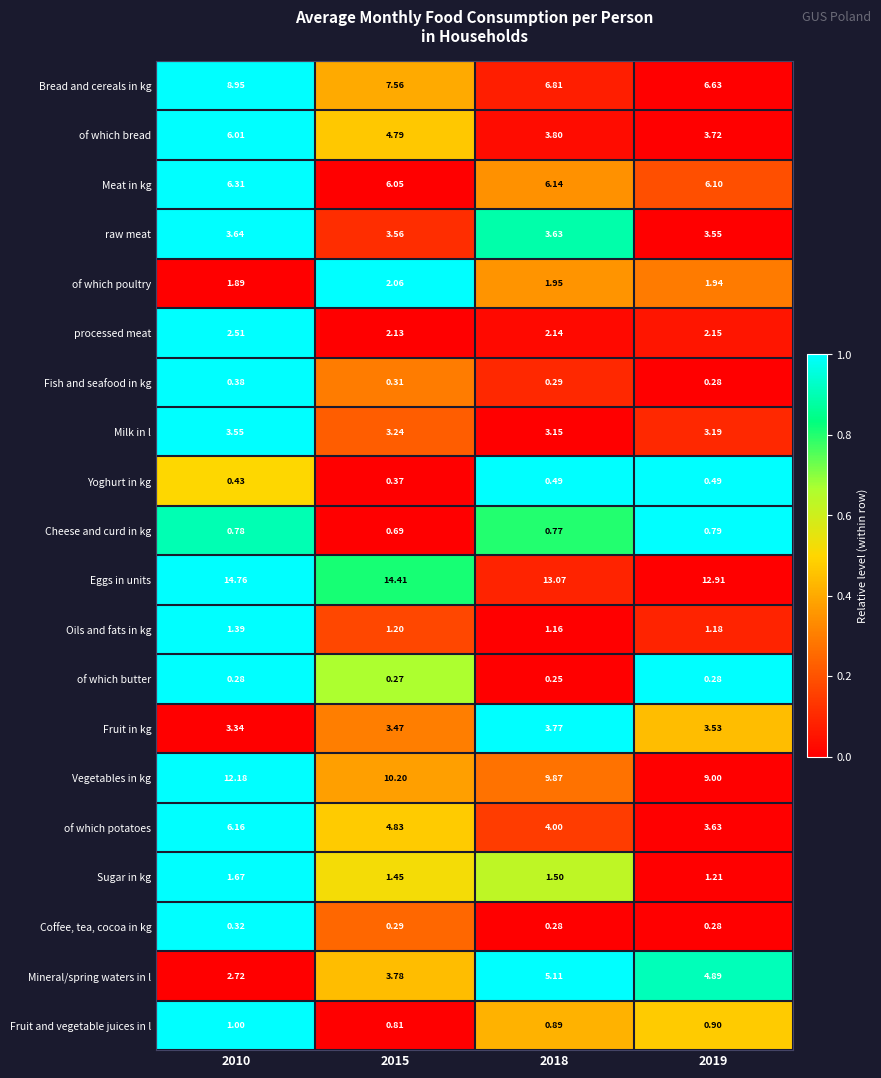

List the series in order of their peak value, lowest first.

of which butter, Coffee, tea, cocoa in kg, Fish and seafood in kg, Yoghurt in kg, Cheese and curd in kg, Fruit and vegetable juices in l, Oils and fats in kg, Sugar in kg, of which poultry, processed meat, Milk in l, raw meat, Fruit in kg, Mineral/spring waters in l, of which bread, of which potatoes, Meat in kg, Bread and cereals in kg, Vegetables in kg, Eggs in units